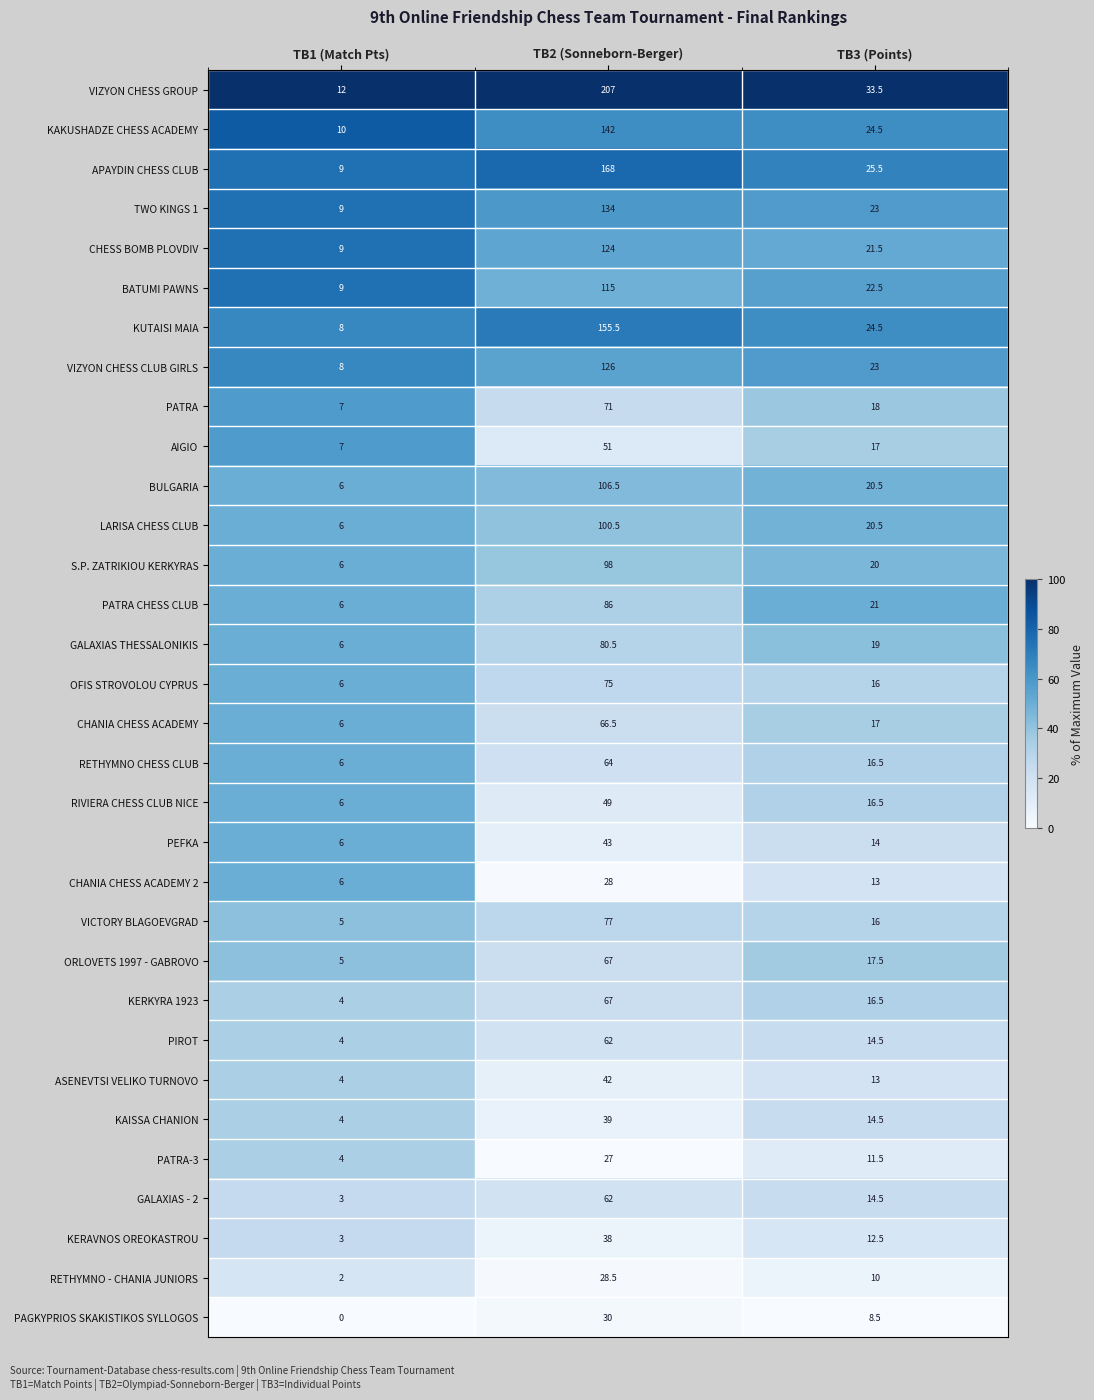

True or false: ORLOVETS 1997 - GABROVO has a value of 5.0 at TB1 (Match Pts).

True